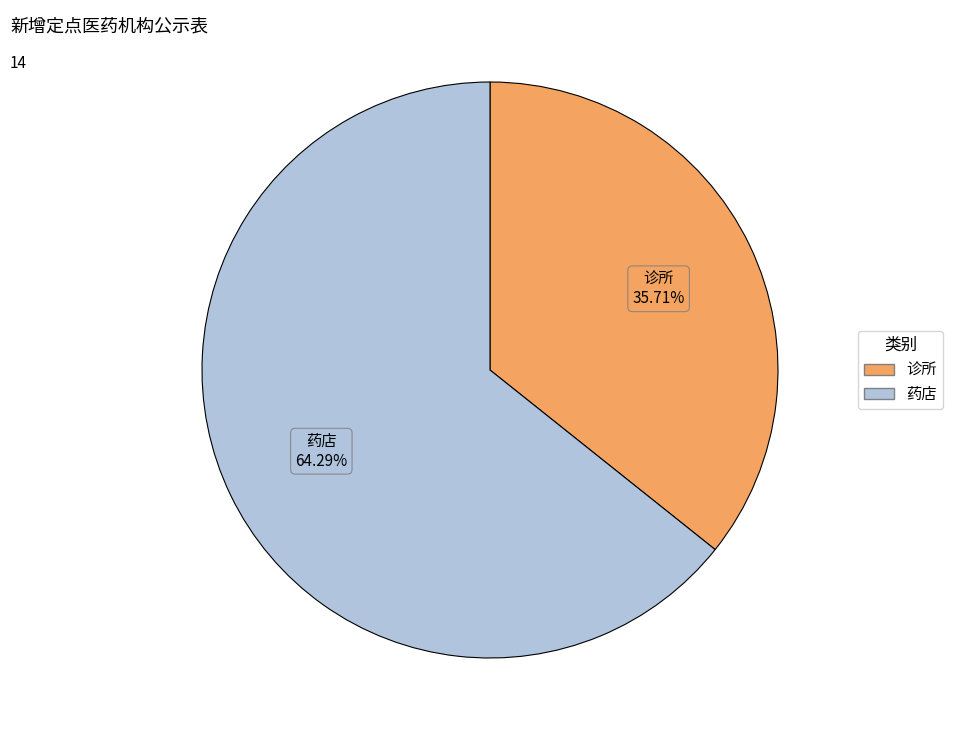

Rank the categories by value from lowest to highest.

诊所, 药店